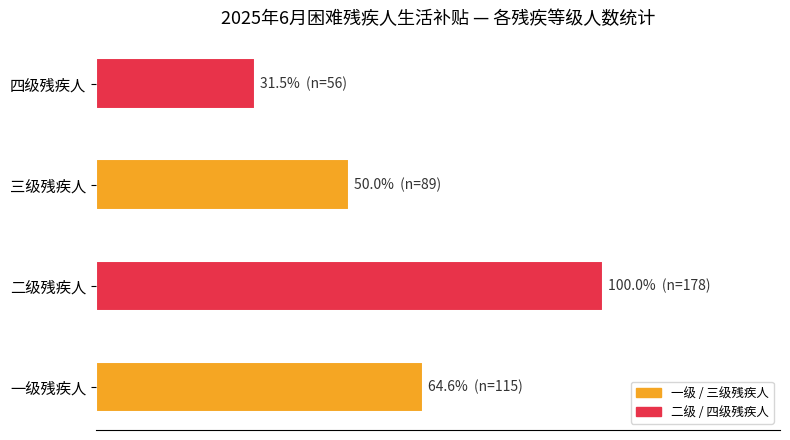

How many values are between 89 and 178?

3